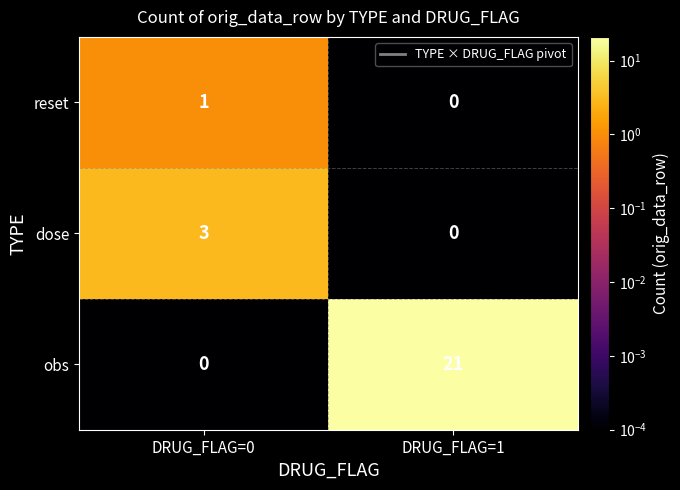

What is the total value across all series at DRUG_FLAG=0?

4